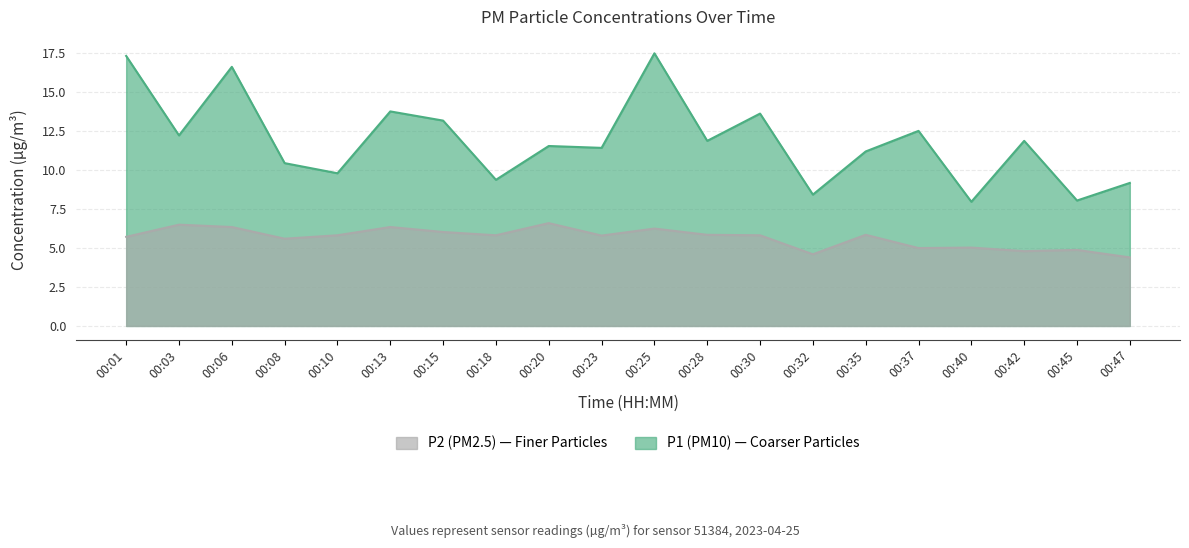

Where is the first local minimum for P1?

00:03